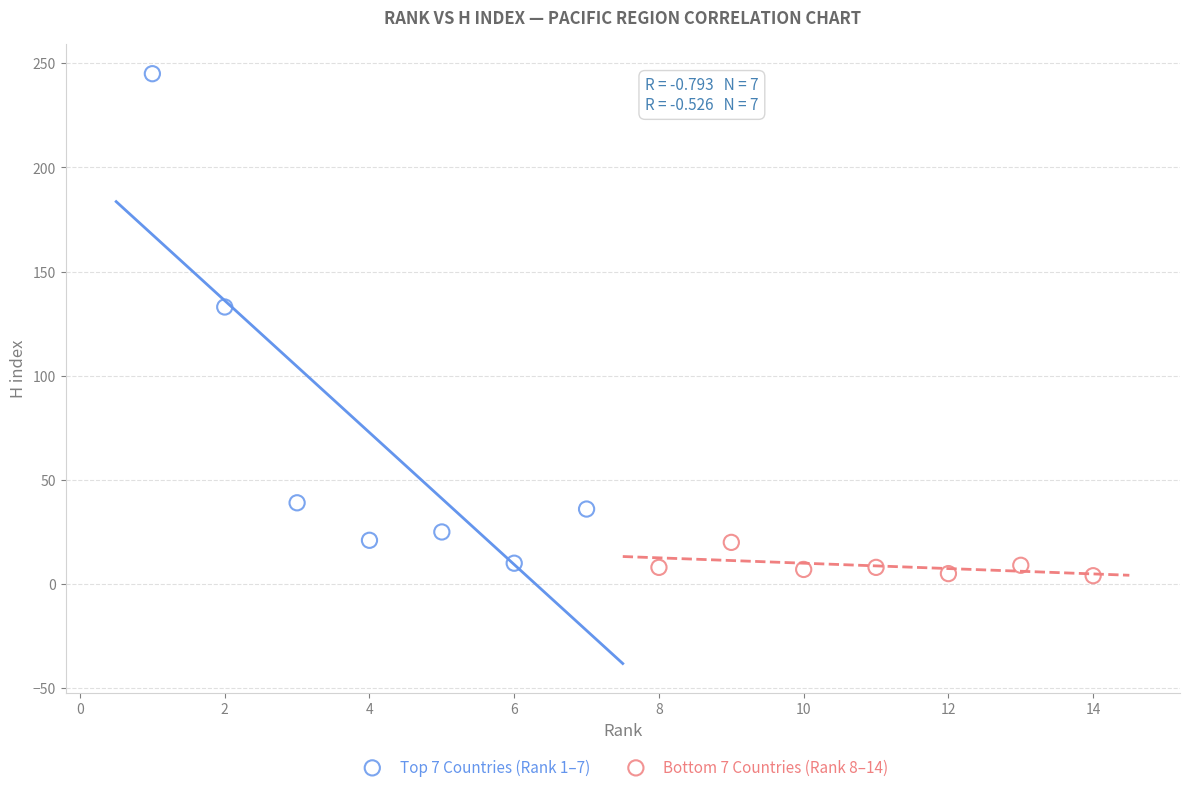

Which series contains the highest Y value?

Top 7 Countries (Rank 1–7)